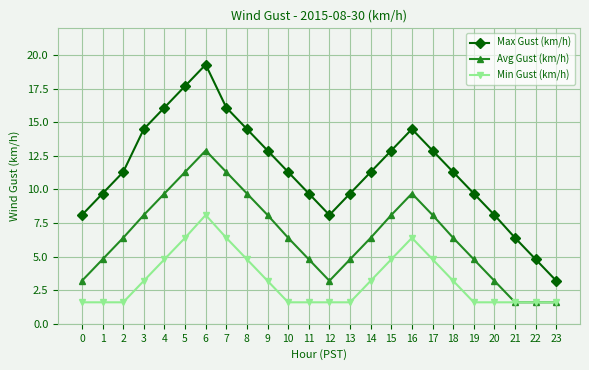

What is the highest value of the Max Gust (km/h) series?

19.3